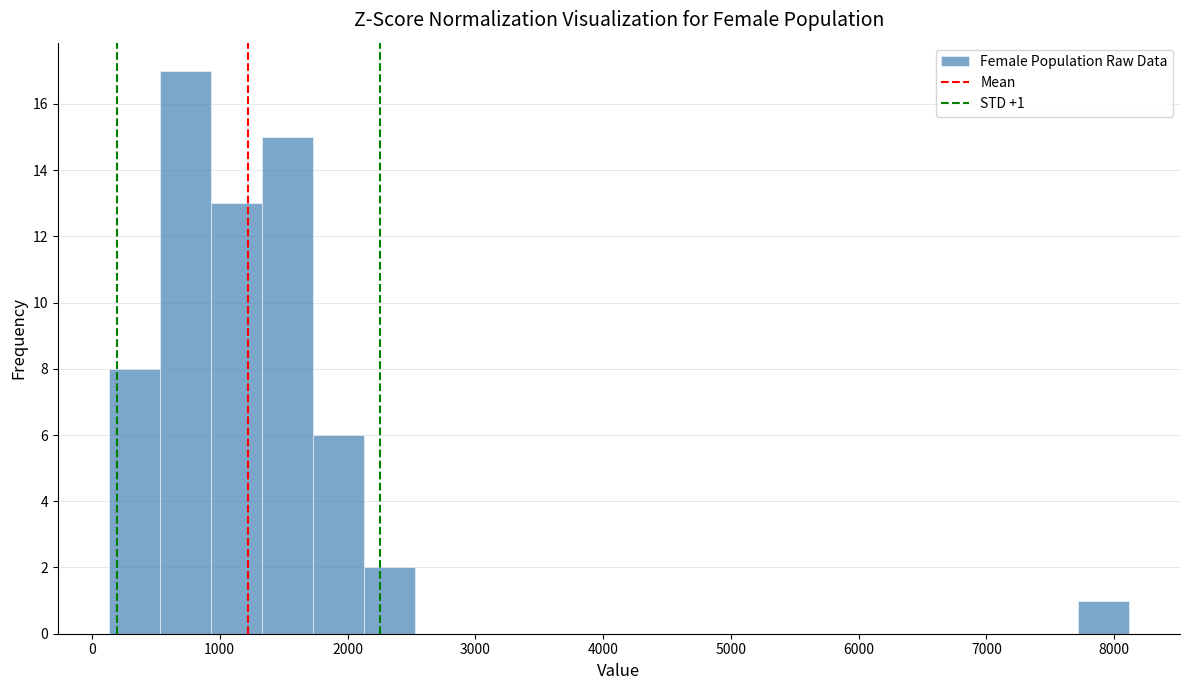

Read against the x-axis, roughly where is the centre of the tallest bar?

700